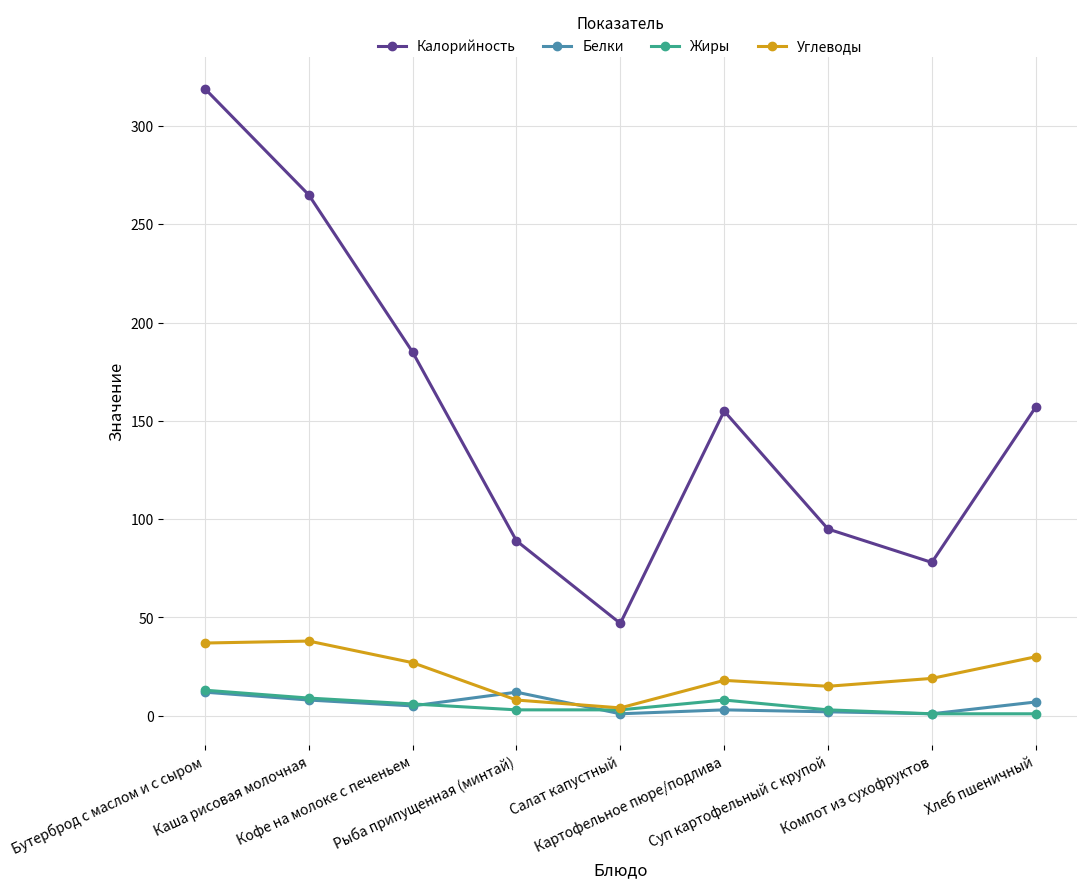

Which series has the largest range (max minus min)?

Калорийность